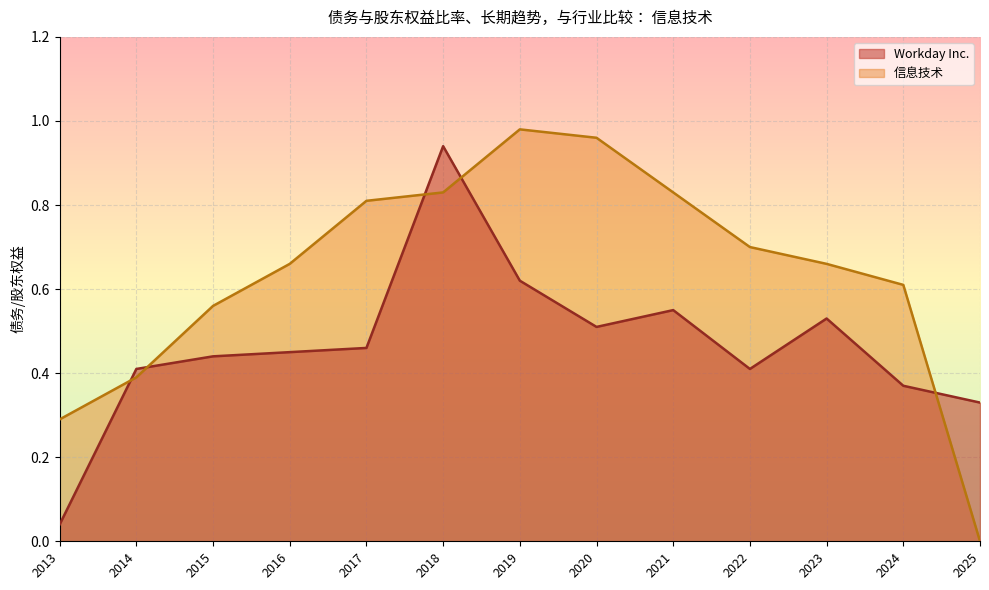

True or false: 信息技术 has a value of 1.0 at 2019.

True